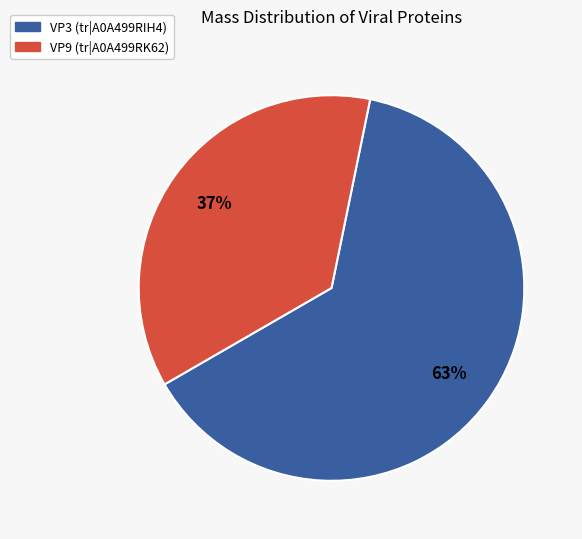

Is there any slice that represents more than half of the pie?

Yes